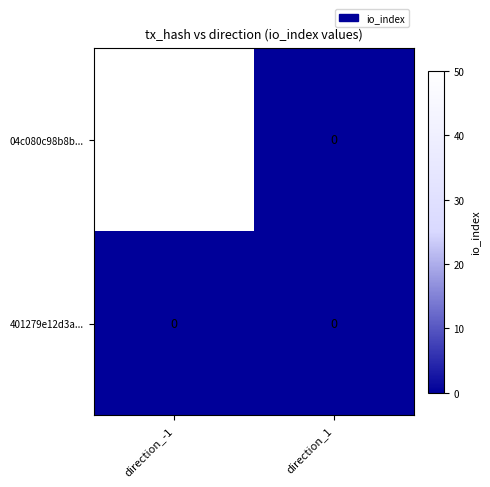

What is the spread (max minus min) of values at direction_-1?

50